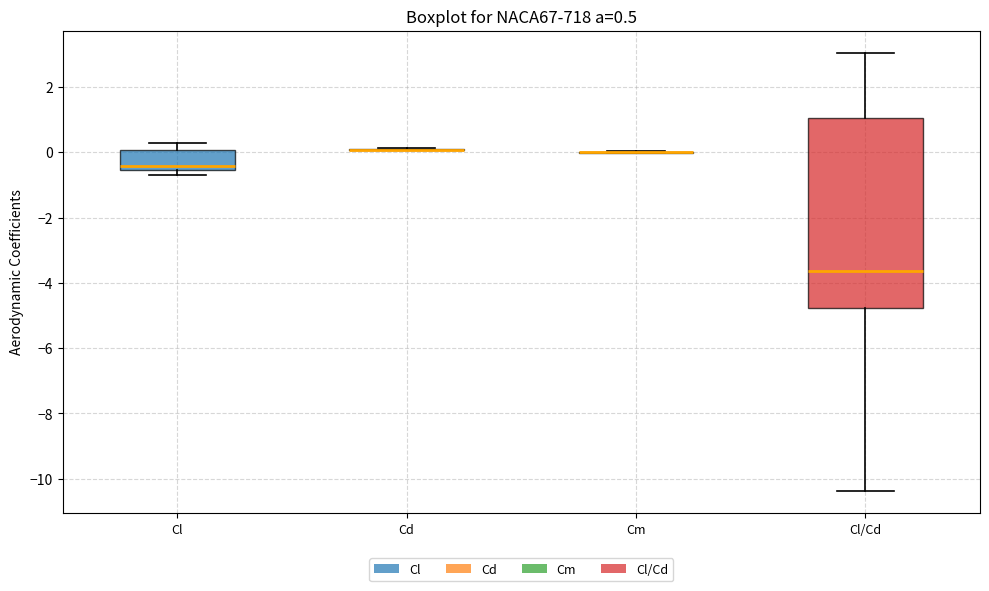

Comparing the boxes themselves (not the whiskers), which one is the tallest?

Cl/Cd